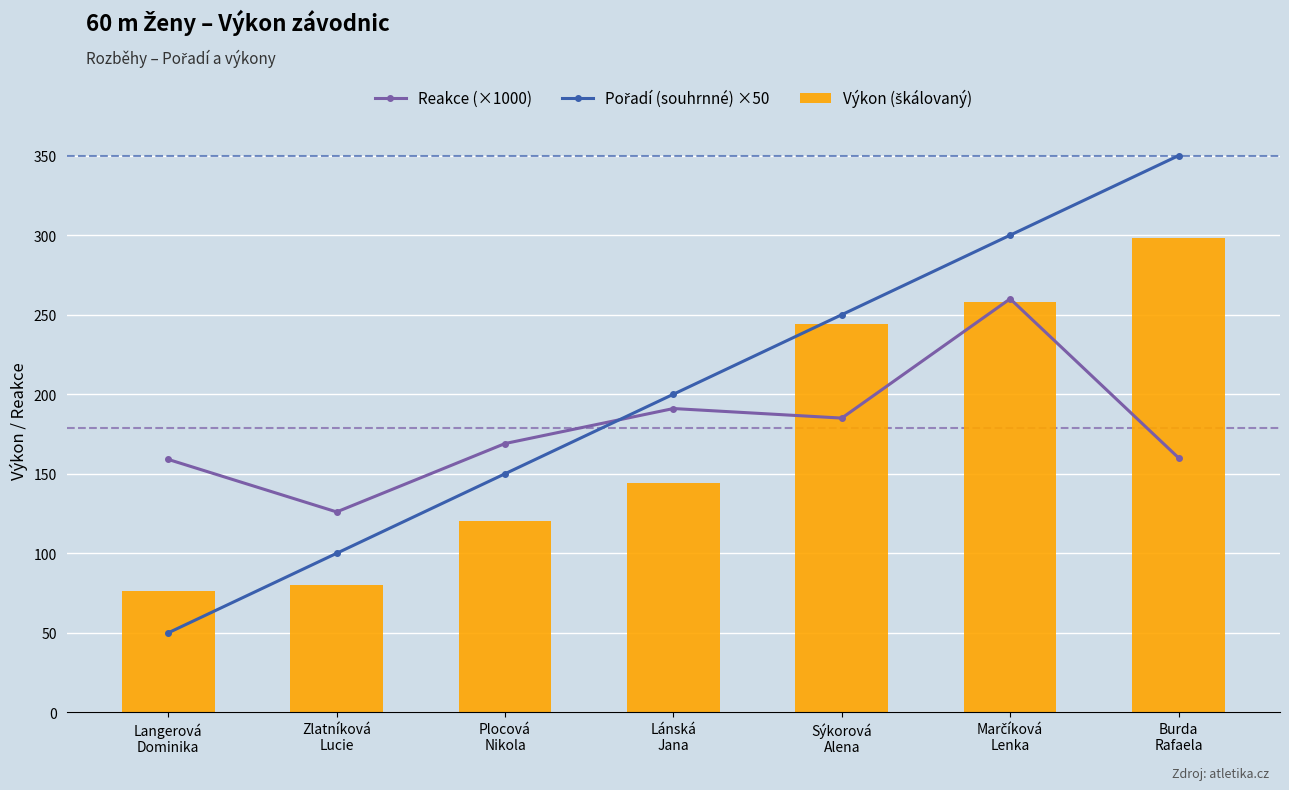

True or false: Výkon (škálovaný) has a value of 401.2 at Burda
Rafaela.

False